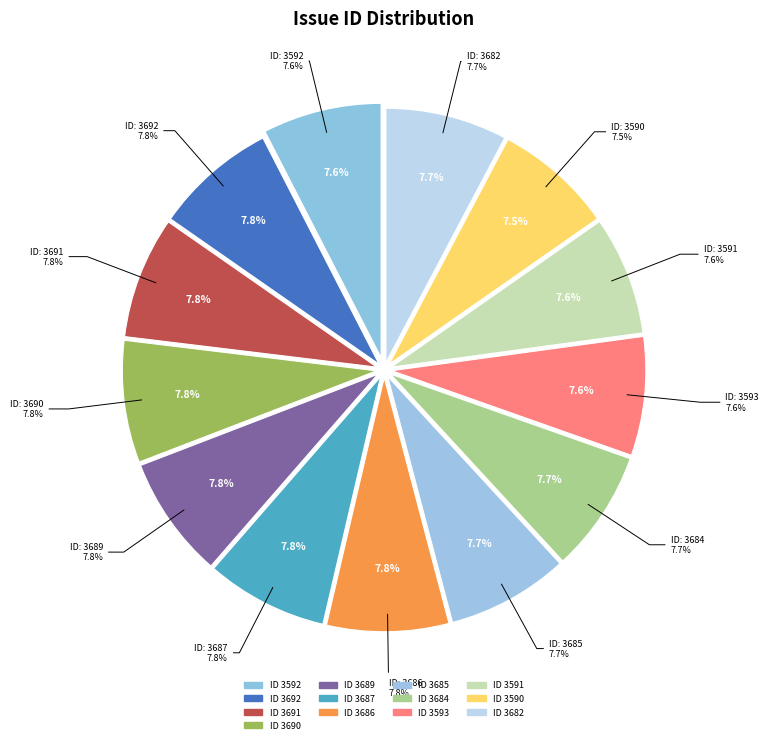

What is the largest slice in the pie chart?

3692